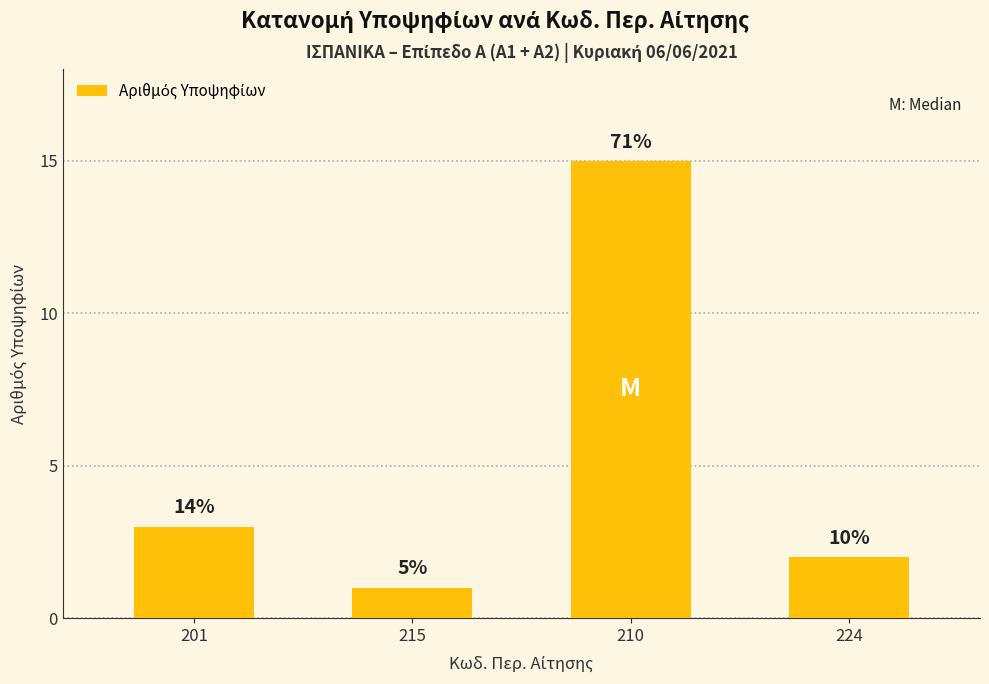

Rank the categories by value from highest to lowest.

210, 201, 224, 215